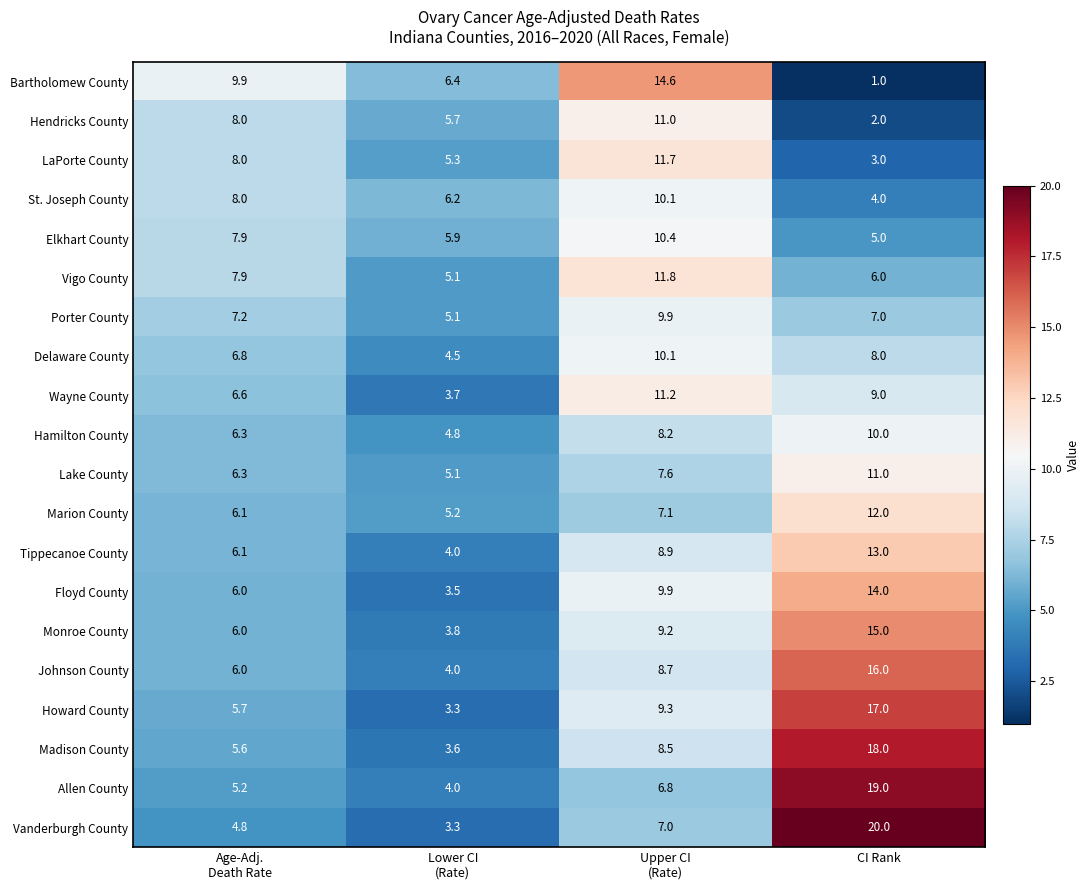

What is the smallest value displayed?

1.0